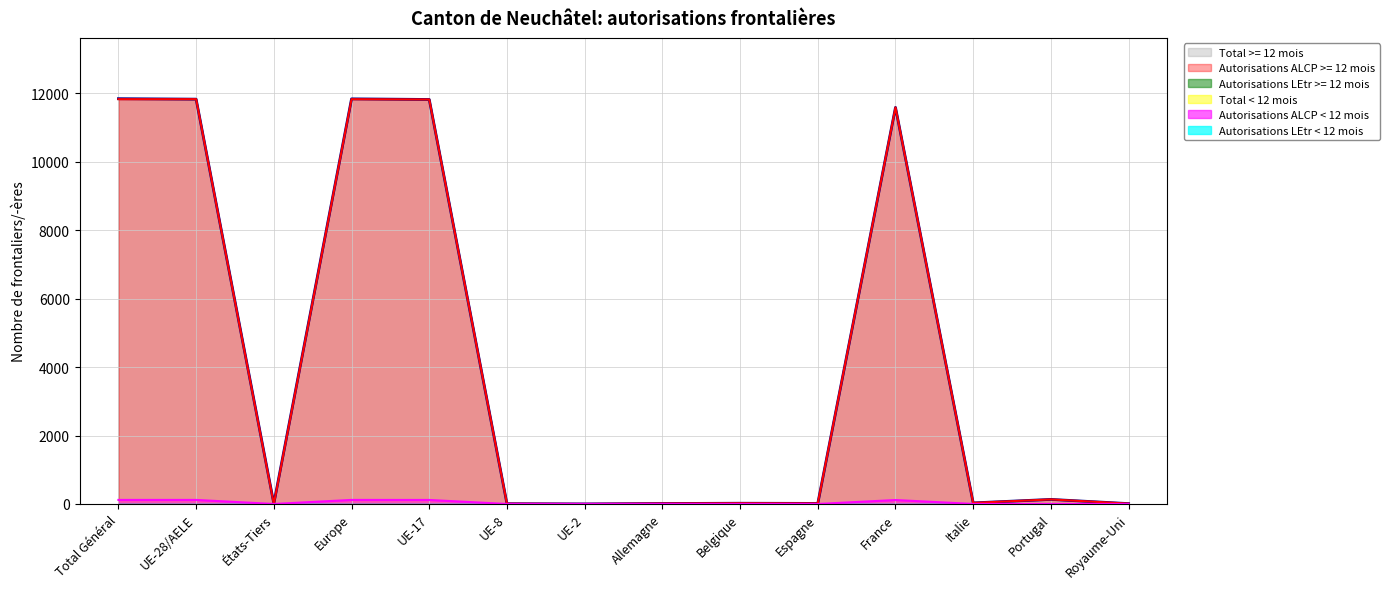

How many data points does each series have?

14